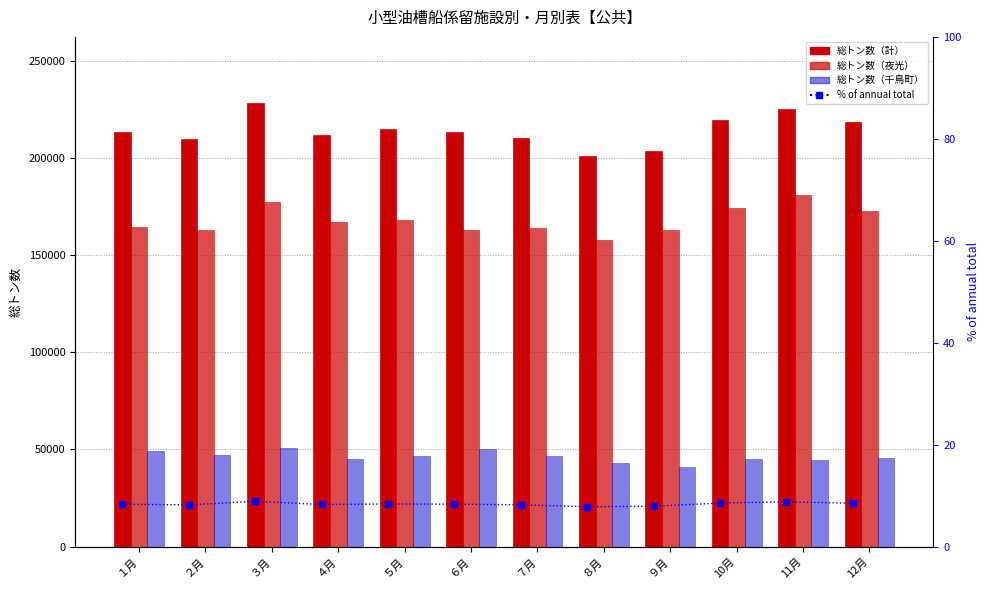

Where is 総トン数（千鳥町） nearest to the value 45849?

12月